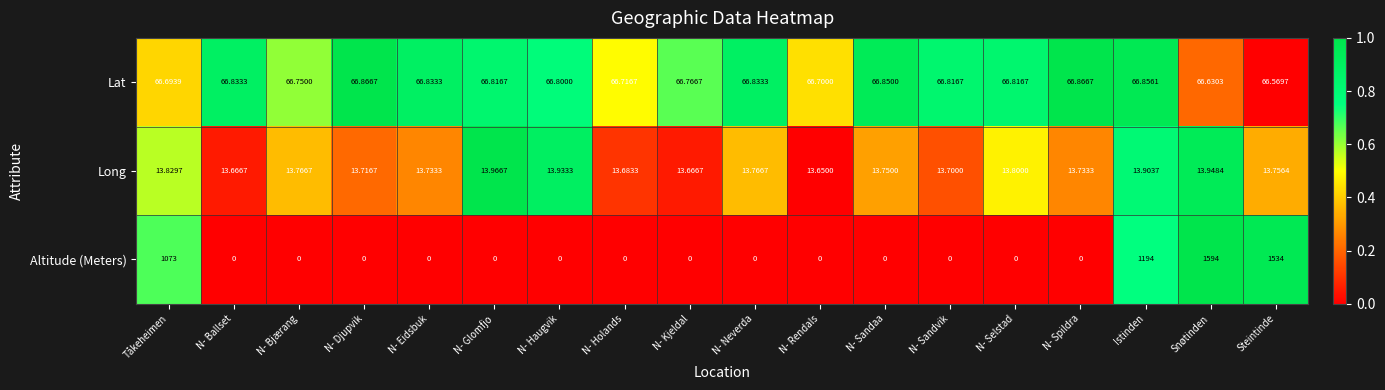

At which label does Lat reach its minimum?

Steintinde